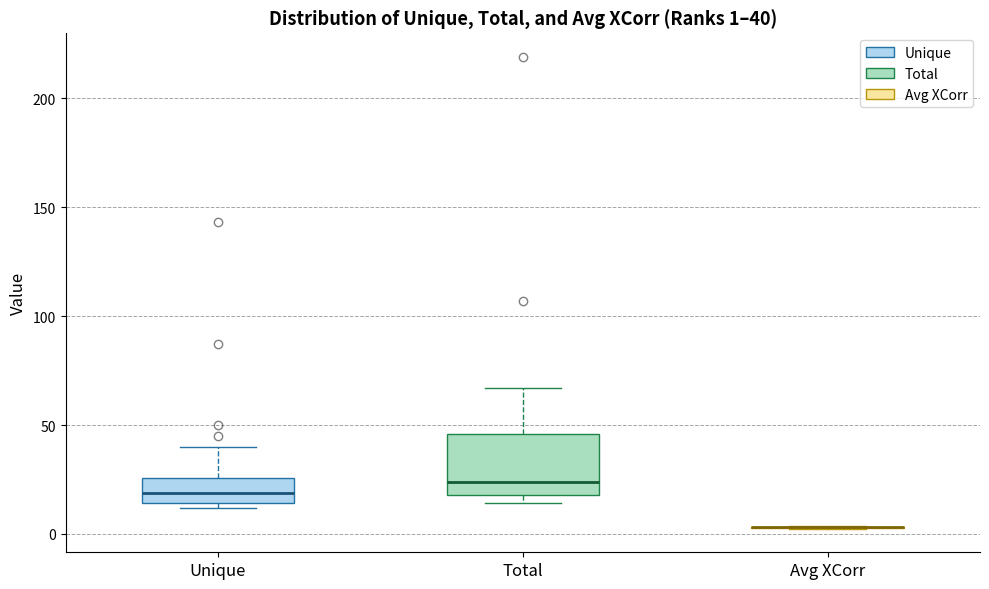

Comparing the boxes themselves (not the whiskers), which one is the tallest?

Total